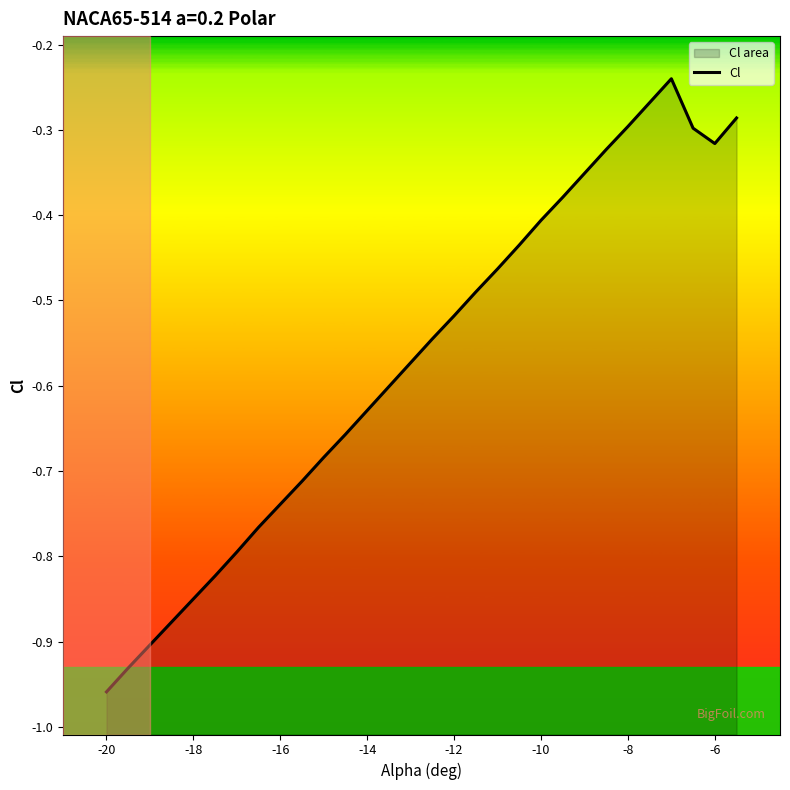

What is the minimum value shown in the chart?

-1.0